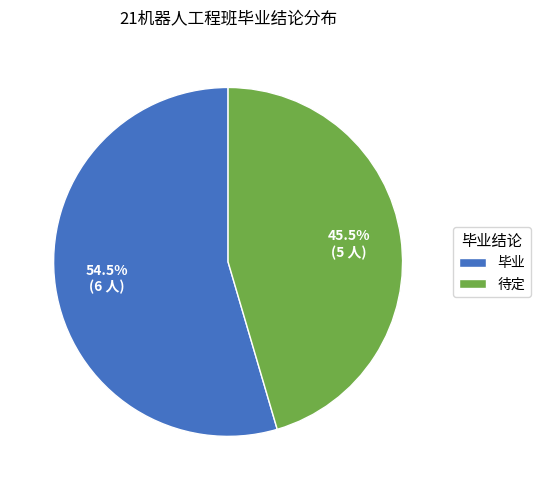

How many slices are in this pie chart?

2